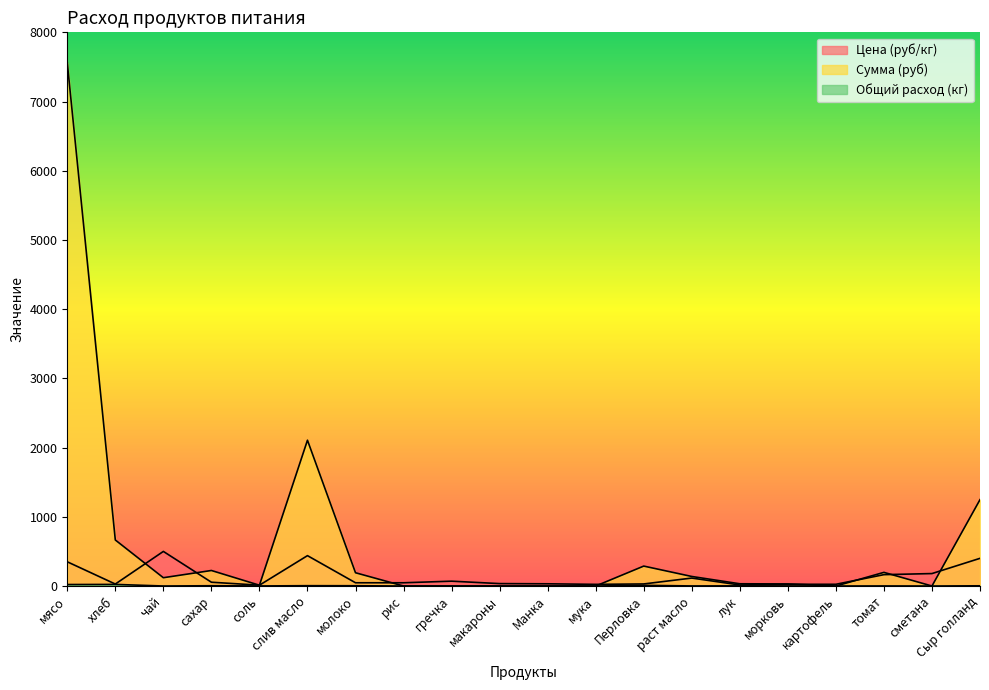

Reading left to right, what are all the values shown in this chart?

Цена (руб/кг): 350.0	28.6	500.0	55.0	12.0	438.9	47.0	47.0	70.0	35.0	32.0	24.0	30.0	115.0	15.0	25.0	25.0	164.3	180.0	400.0
Сумма (руб): 7560.0	665.1	120.0	224.4	11.5	2106.7	191.8	0.0	0.0	0.0	0.0	0.0	288.0	138.0	32.4	30.0	0.0	197.2	0.0	1248.0
Общий расход (кг): 21.6	23.3	0.2	4.1	1.0	4.8	4.1	0.0	0.0	0.0	0.0	0.0	9.6	1.2	2.2	1.2	0.0	1.2	0.0	3.1